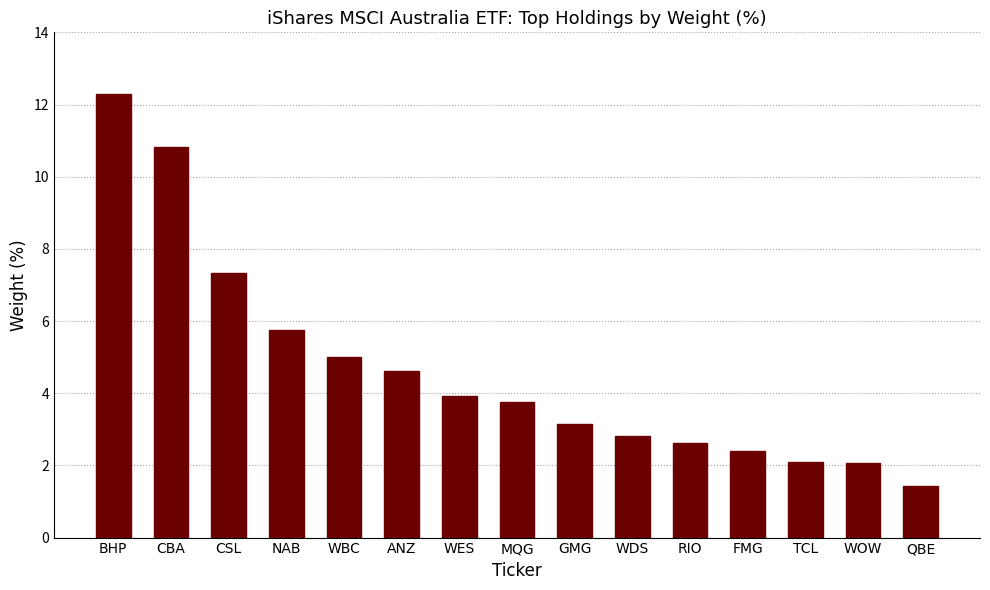

The value at ANZ is 4.6. True or false?

True